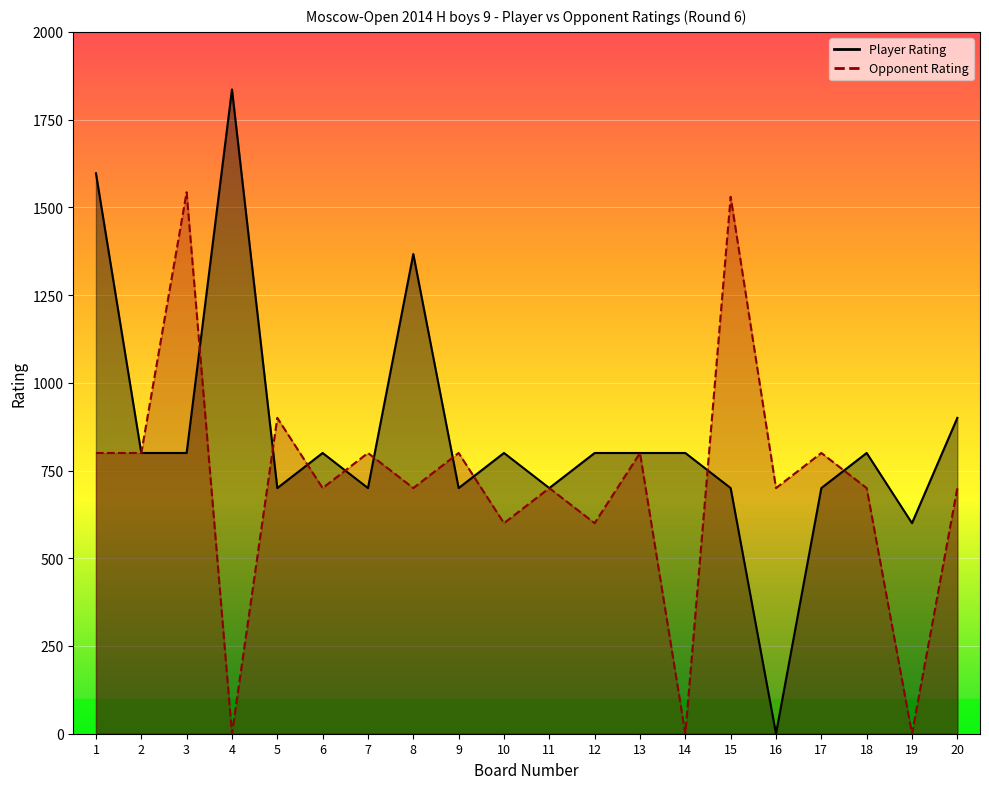

List the series in order of their overall mean, highest first.

Player Rating, Opponent Rating